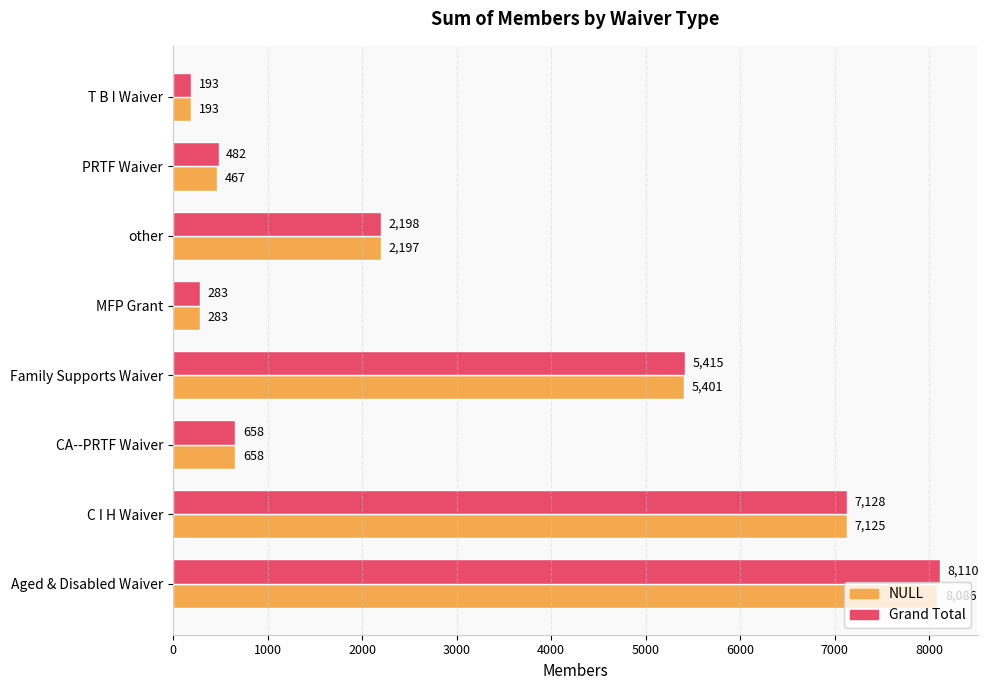

Which series has the largest range (max minus min)?

Grand Total